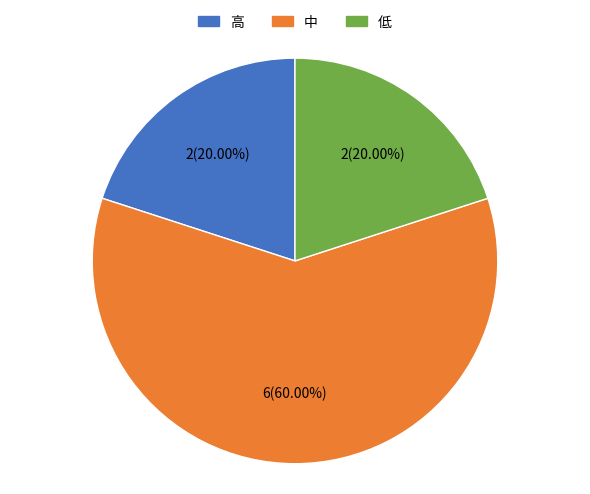

Is it true that 高 is 25% of the pie?

False